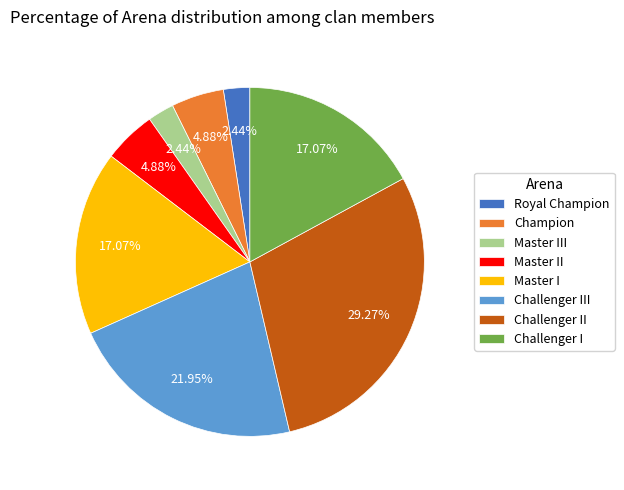

Do Challenger III and Master I together represent more than half of the pie?

No